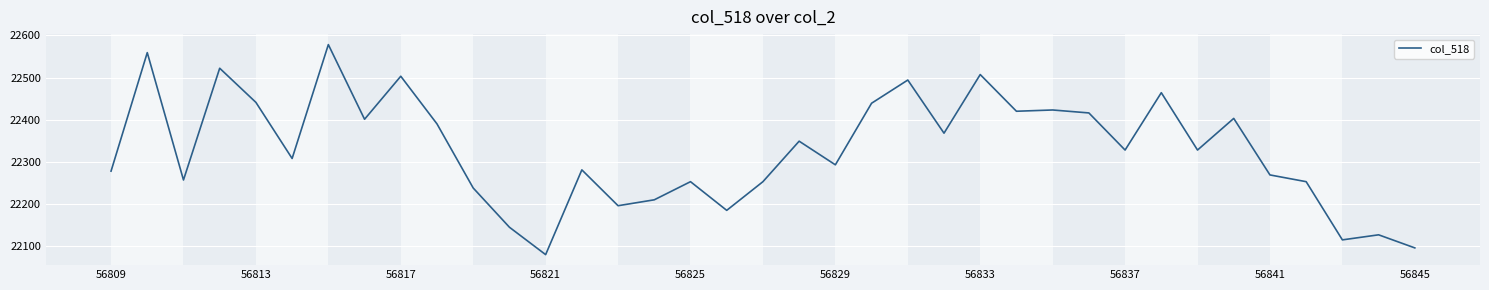

What is the difference between the maximum and minimum values?

498